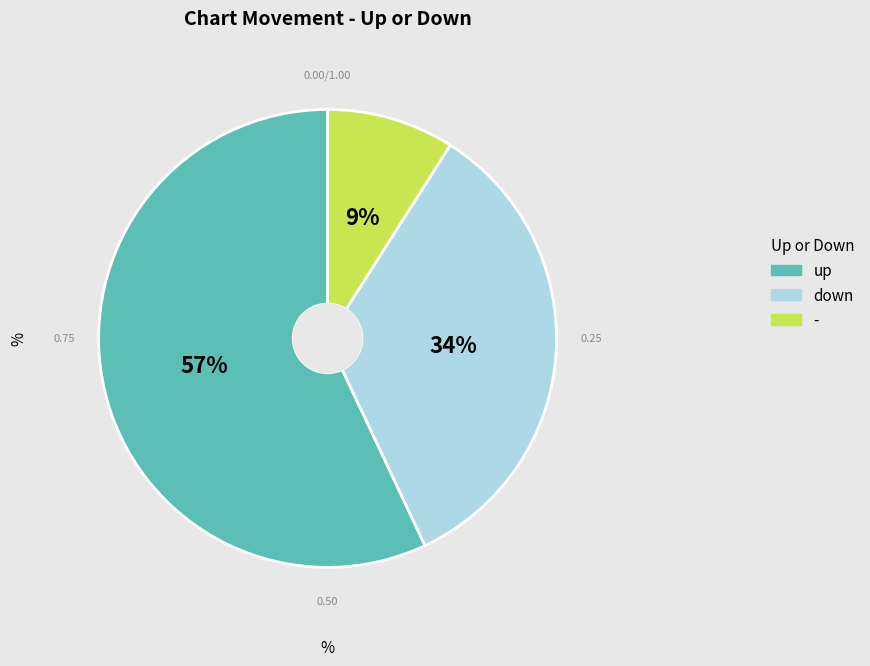

Combined, do down and - account for over 50%?

No